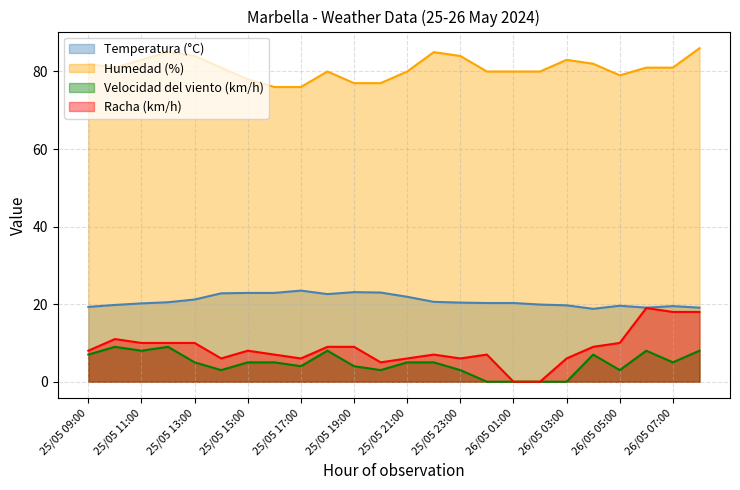

What is the sum of all Temperatura (°C) values?

501.0